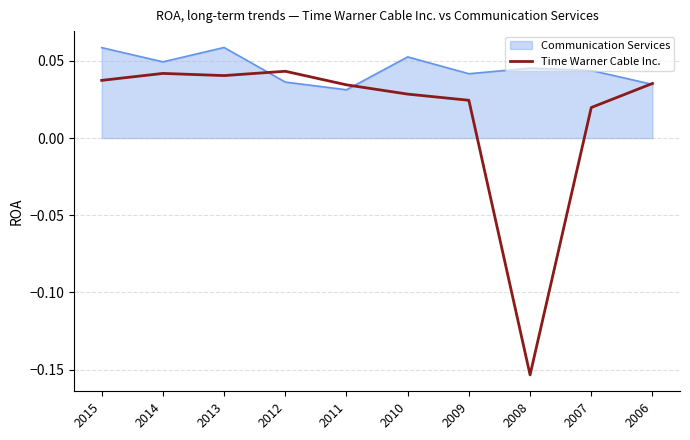

Which series has the largest total across all categories?

Communication Services